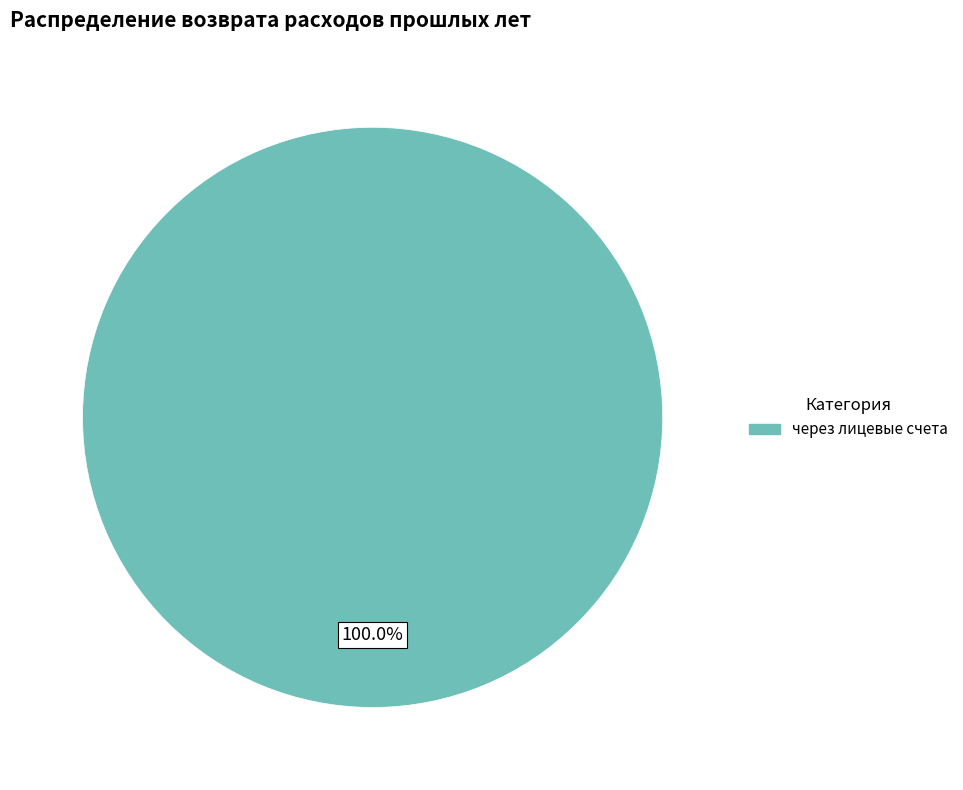

Is there a majority slice in this chart?

Yes